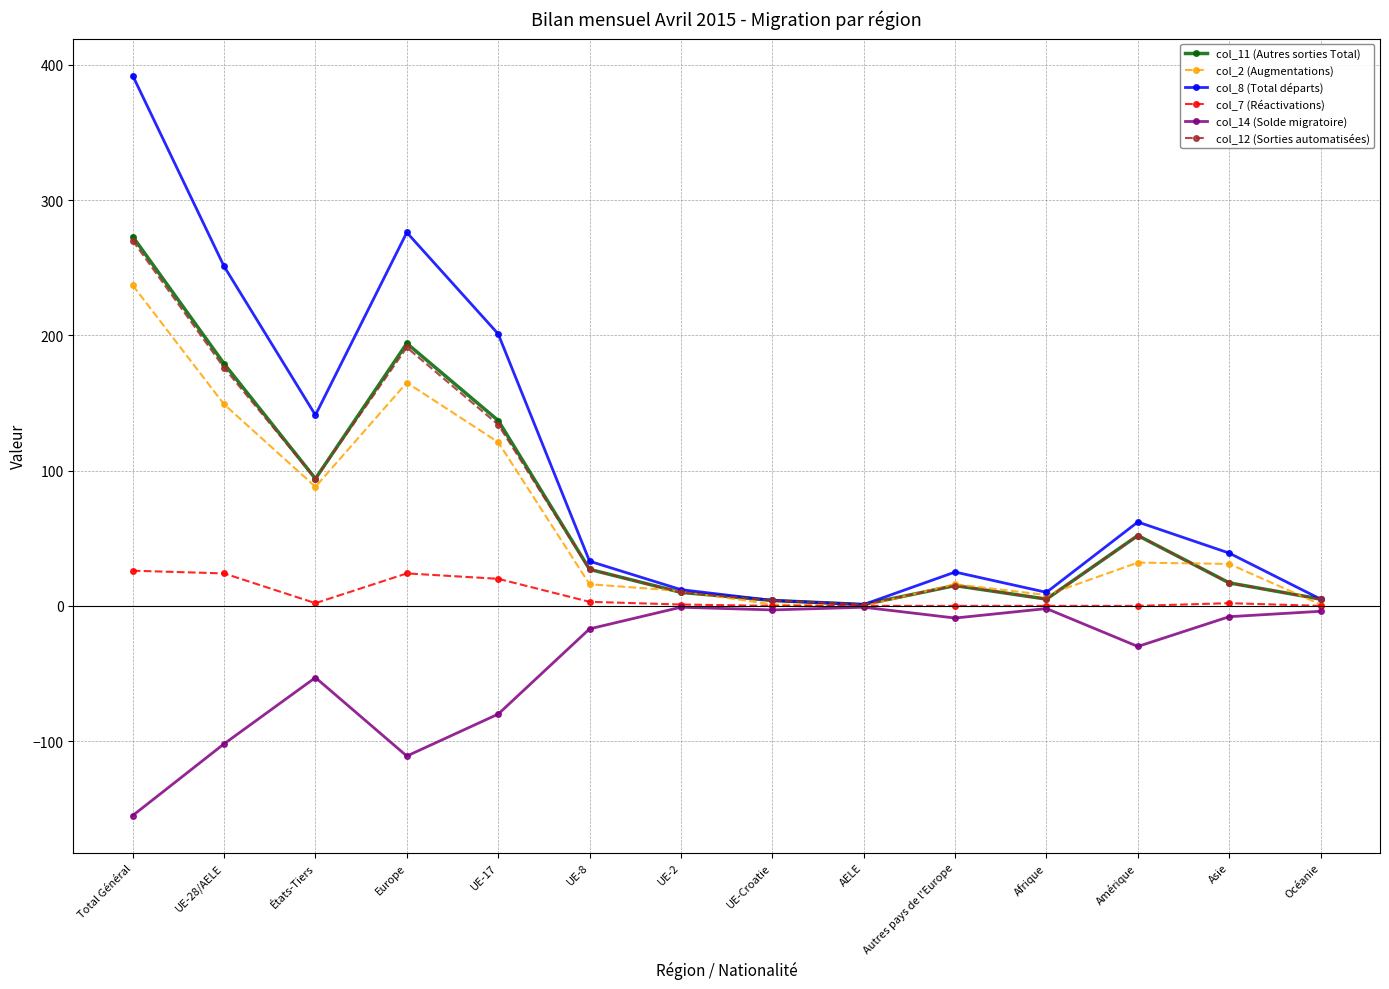

At which category does col_11 (Autres sorties Total) reach its first local peak?

Europe